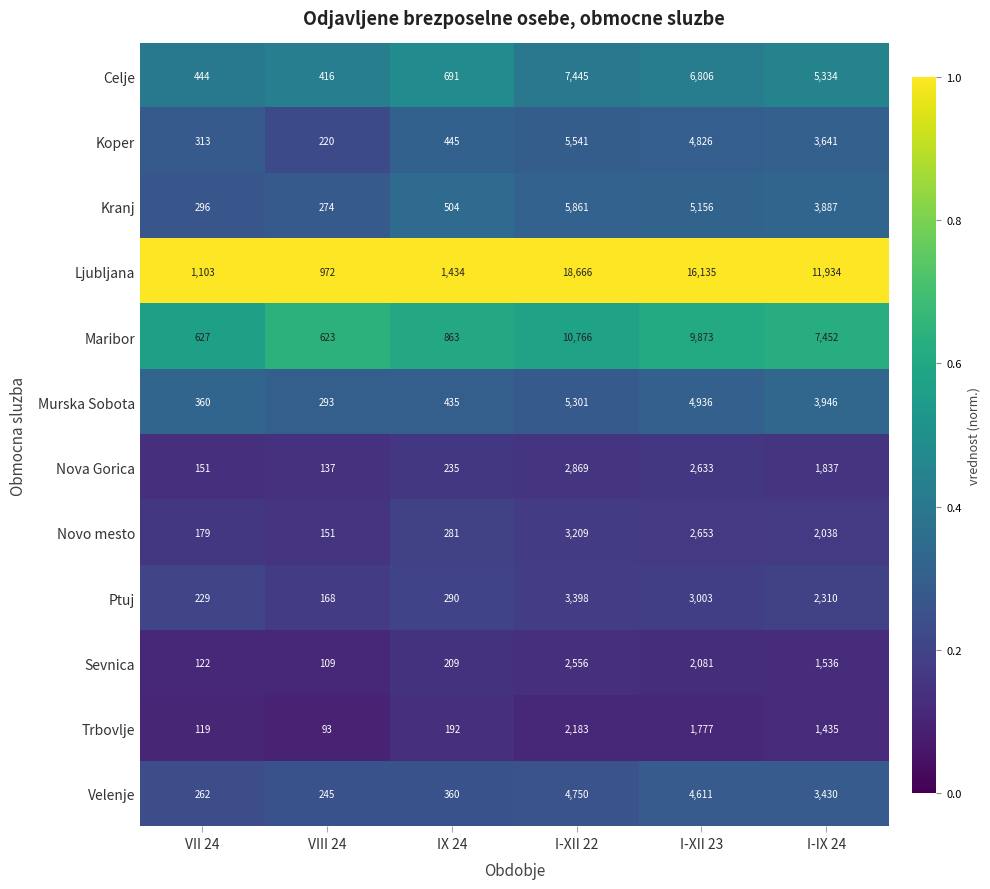

At which label does Ptuj first exceed 2310?

I-XII 22